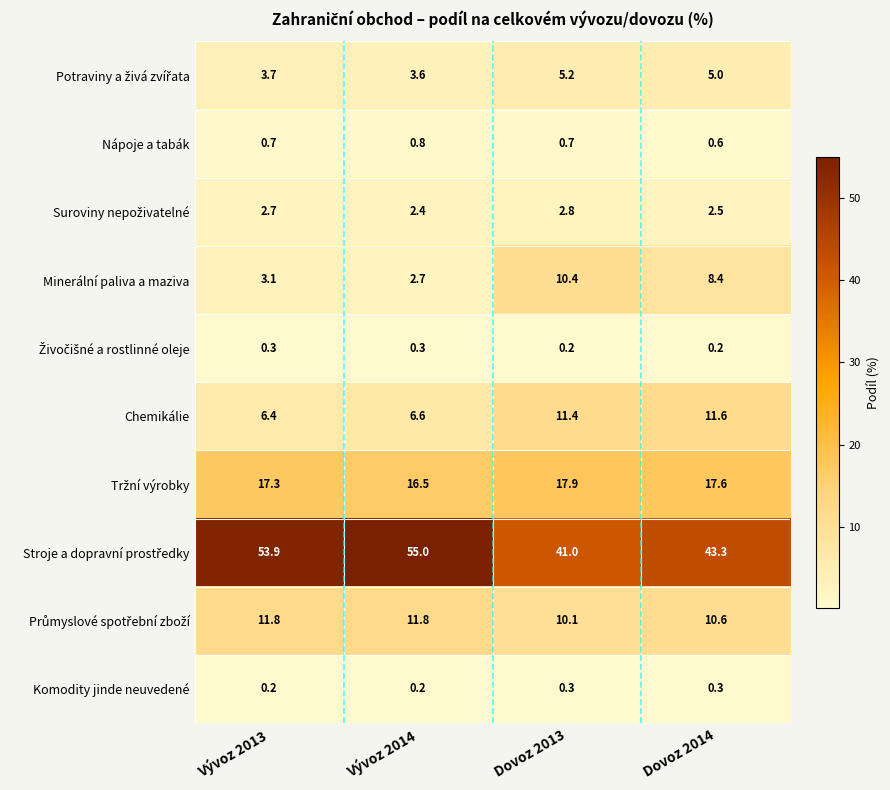

What is the greatest value displayed?

55.0